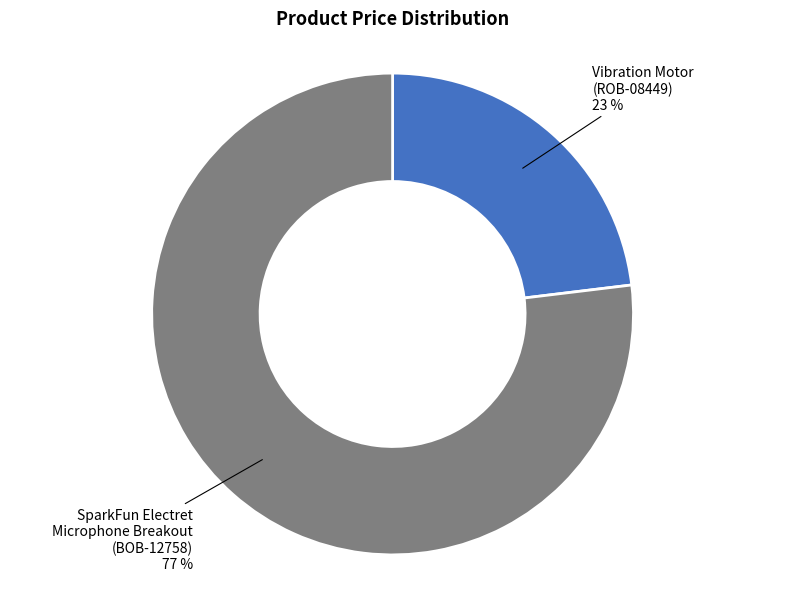

To the nearest percent, what is the average slice percentage?

50%